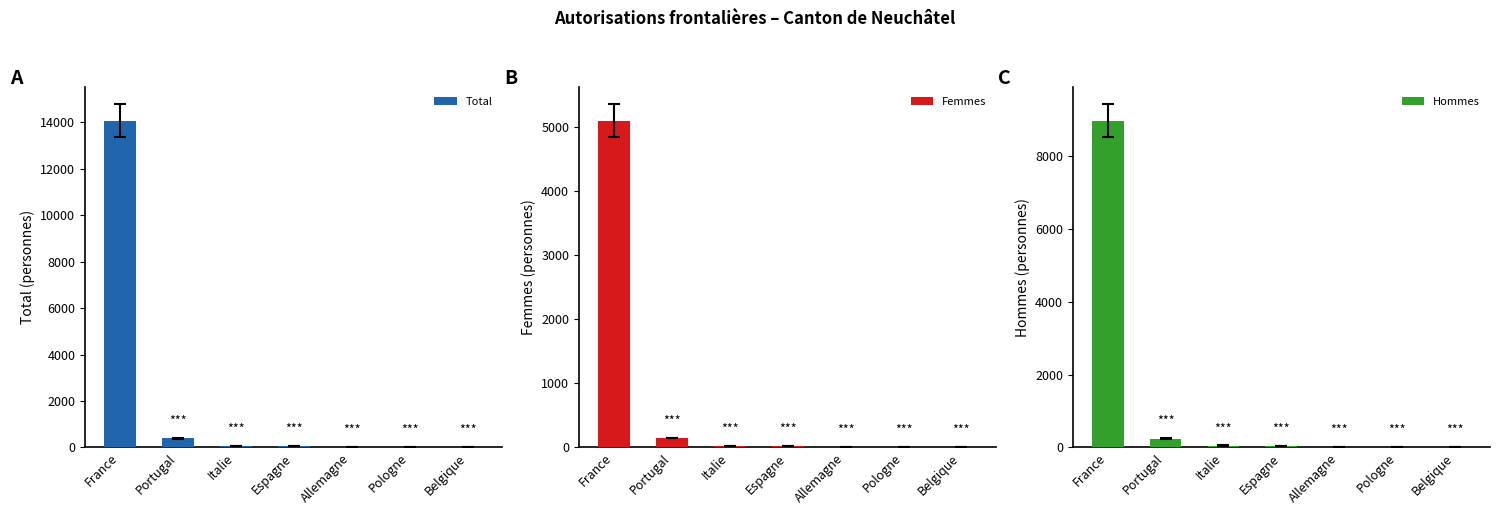

Which series changed the most between Portugal and Espagne?

Total